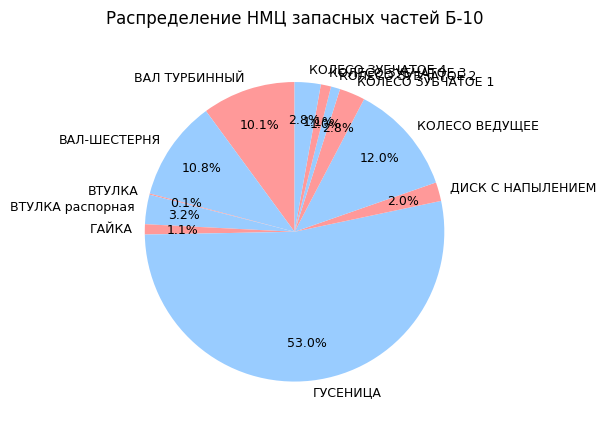

True or false: ВАЛ-ШЕСТЕРНЯ accounts for 19% of the total.

False